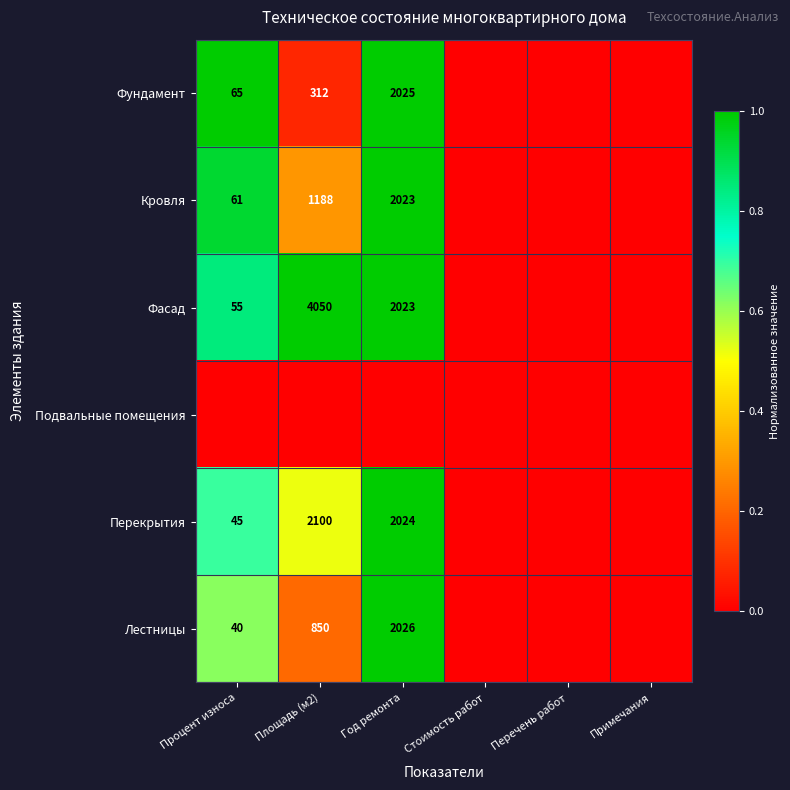

True or false: Фасад has a value of 55 at Процент износа.

True